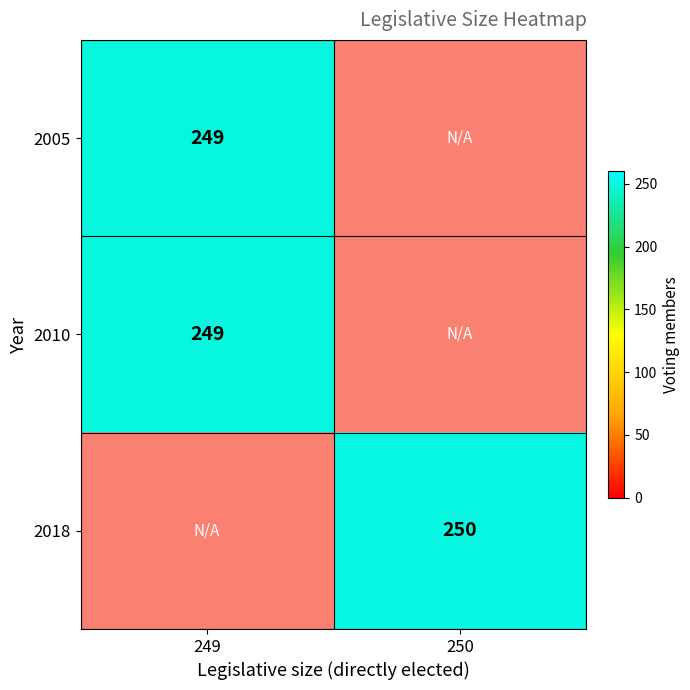

True or false: 2018 has a value of 442.8 at 250.

False